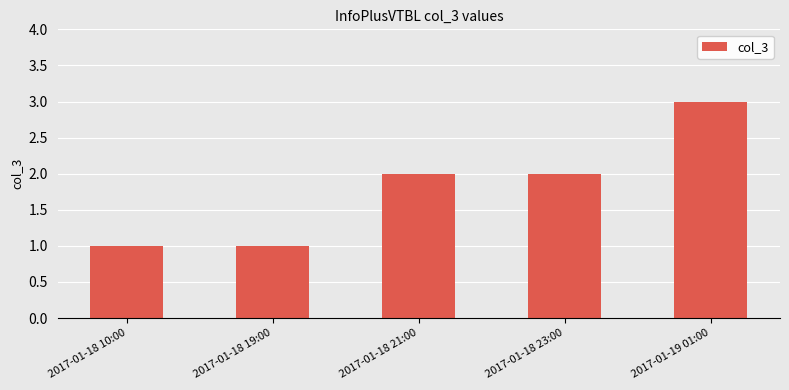

Is it true that the value at 2017-01-18 10:00 is 1?

True